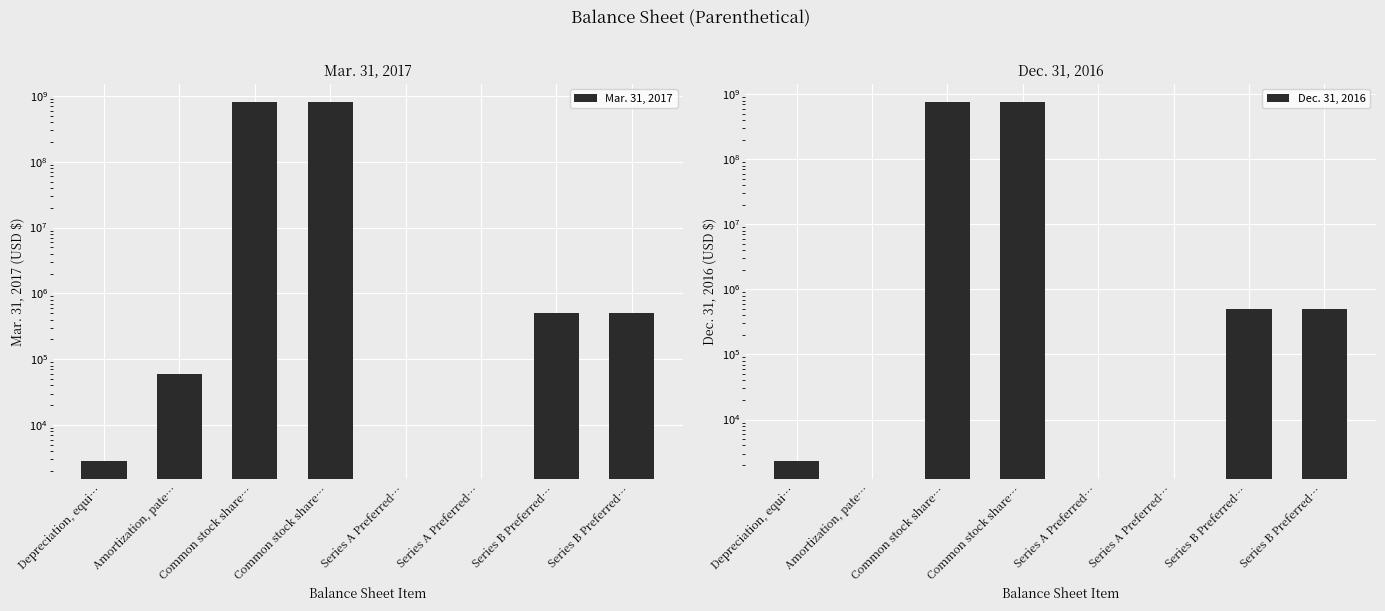

The Dec. 31, 2016 series shows 769399858 at Common stock share…. True or false?

True